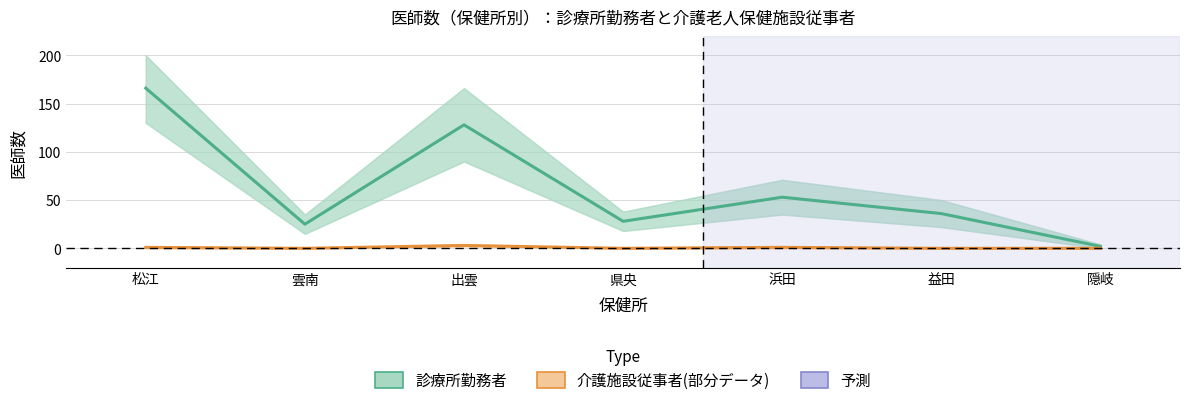

How many lines are shown in the chart?

2